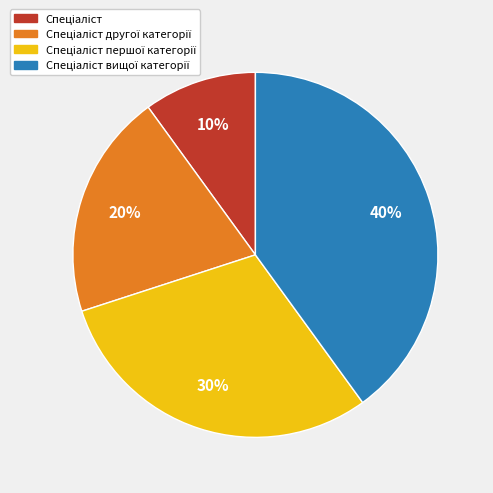

Does any single category account for the majority?

No